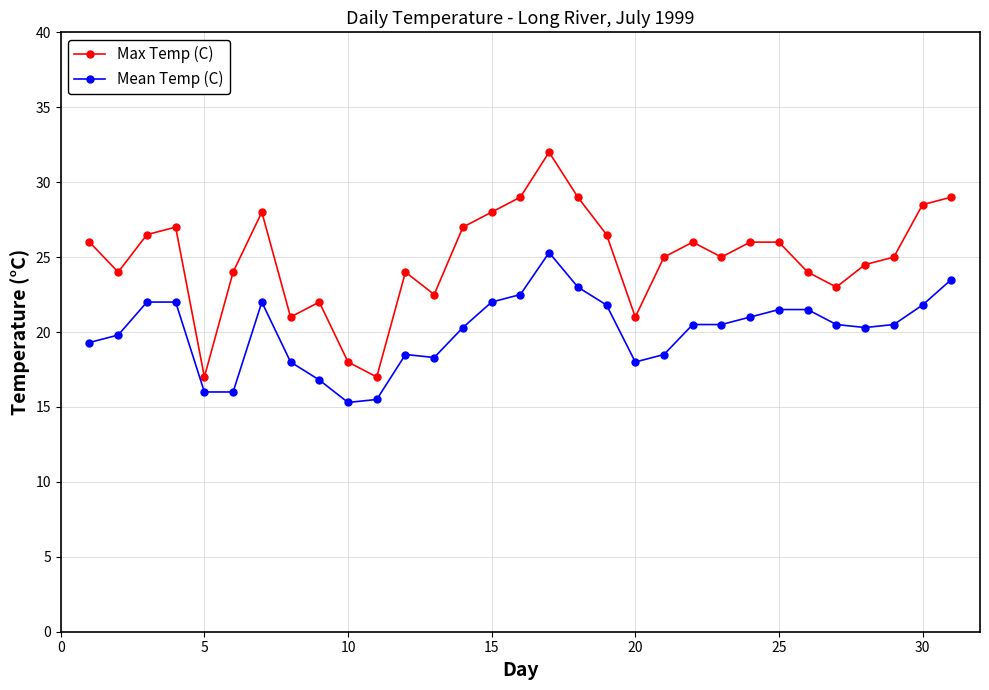

True or false: Mean Temp (C) and Max Temp (C) cross at least once.

False